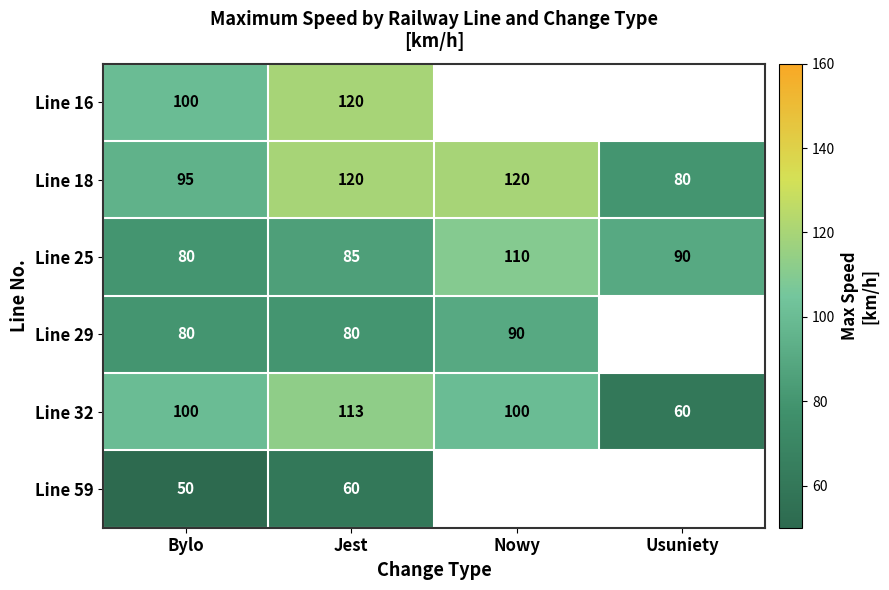

At which label does Line 25 reach its minimum?

Bylo